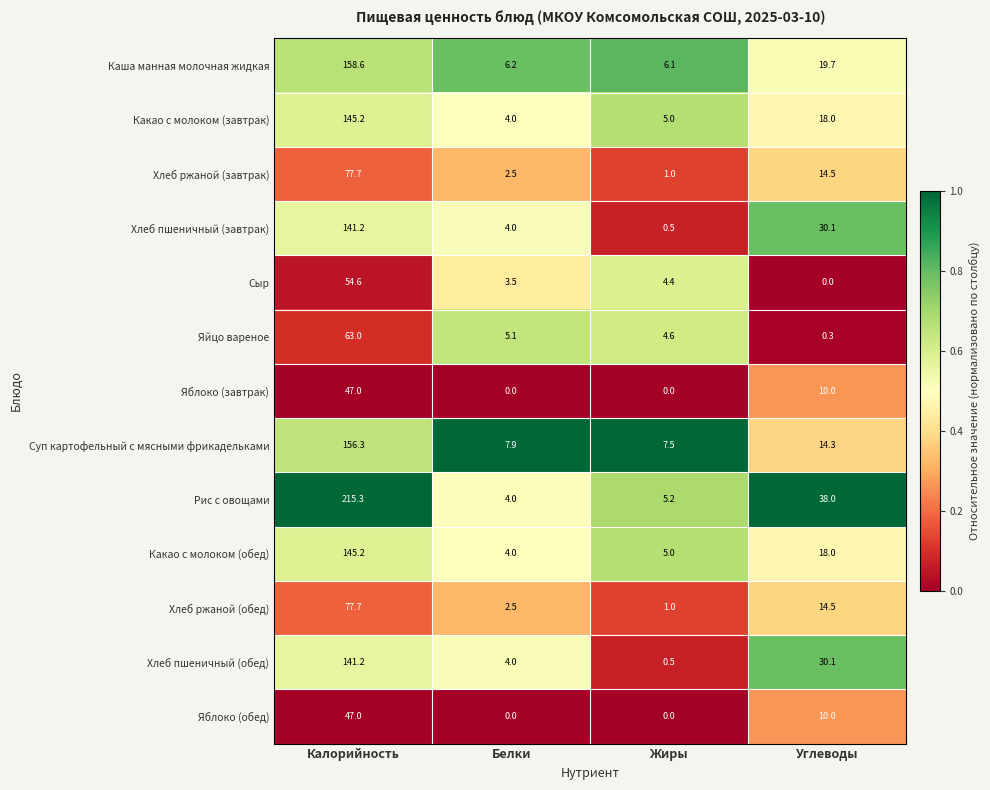

Which series has the widest spread of values?

Рис с овощами